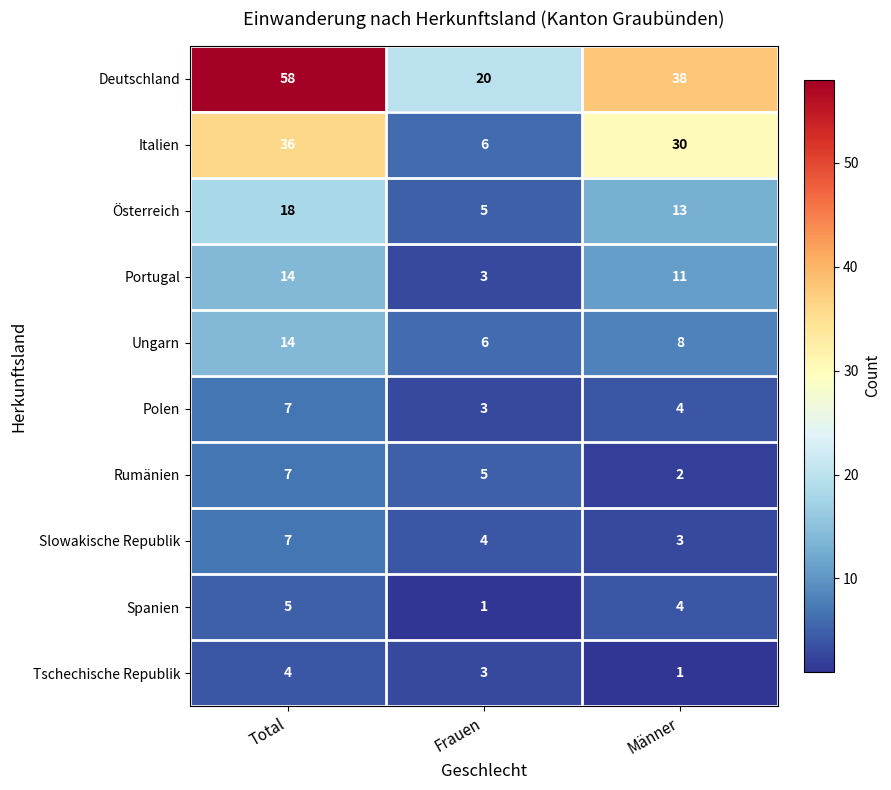

What is the difference between the highest and lowest values at Frauen?

19